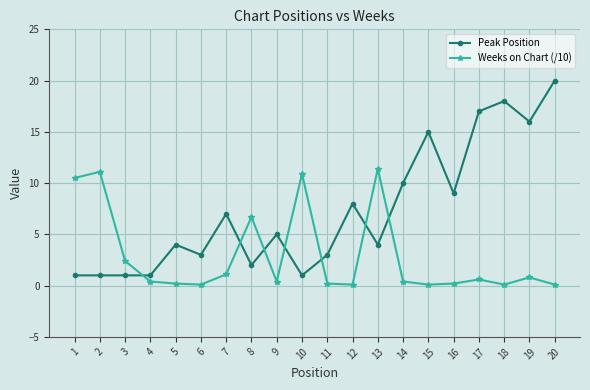

How many lines are shown in the chart?

2